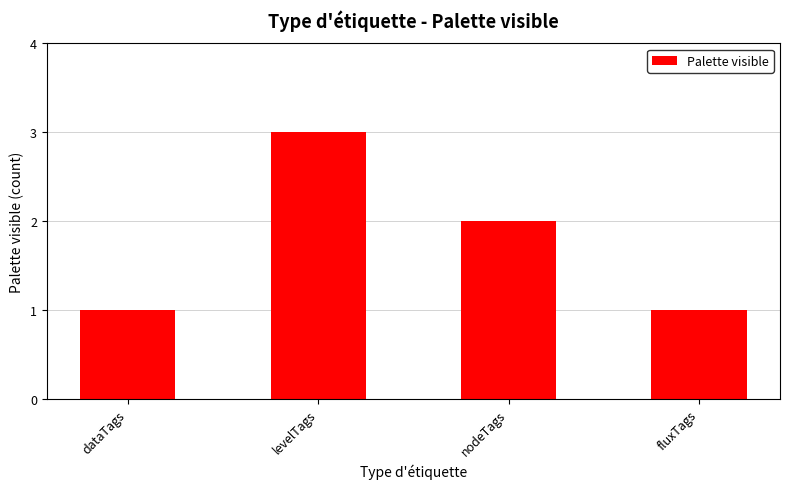

True or false: the data shows 2 at nodeTags.

True